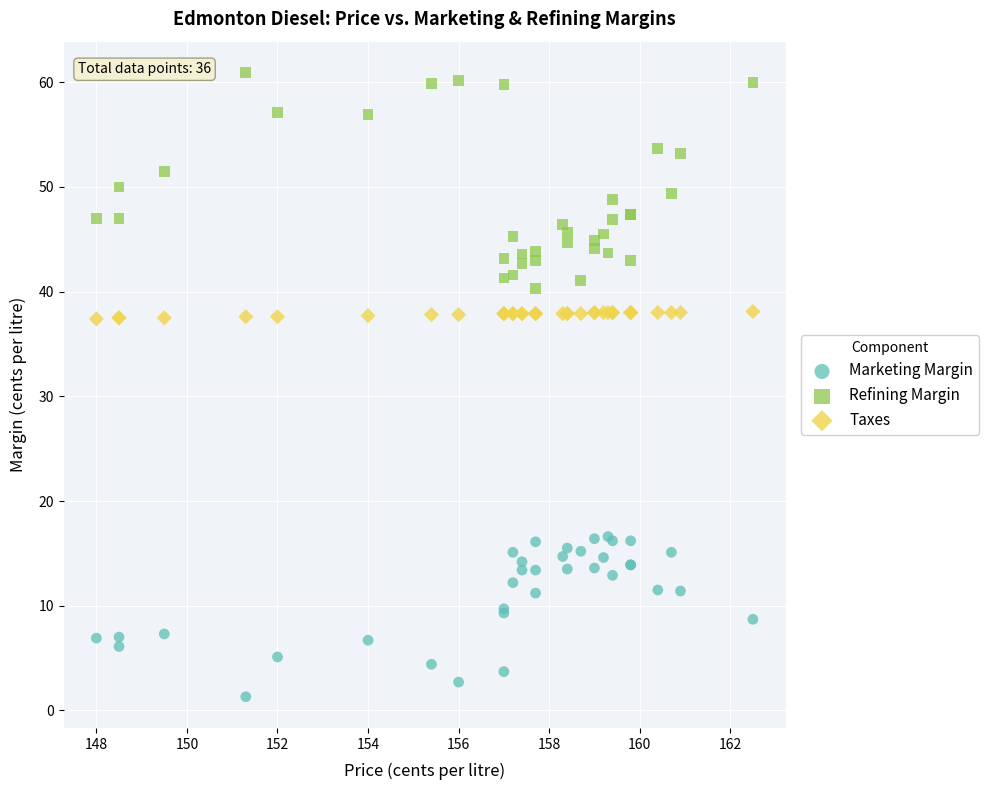

Which series has the largest Y range (max minus min)?

Refining Margin